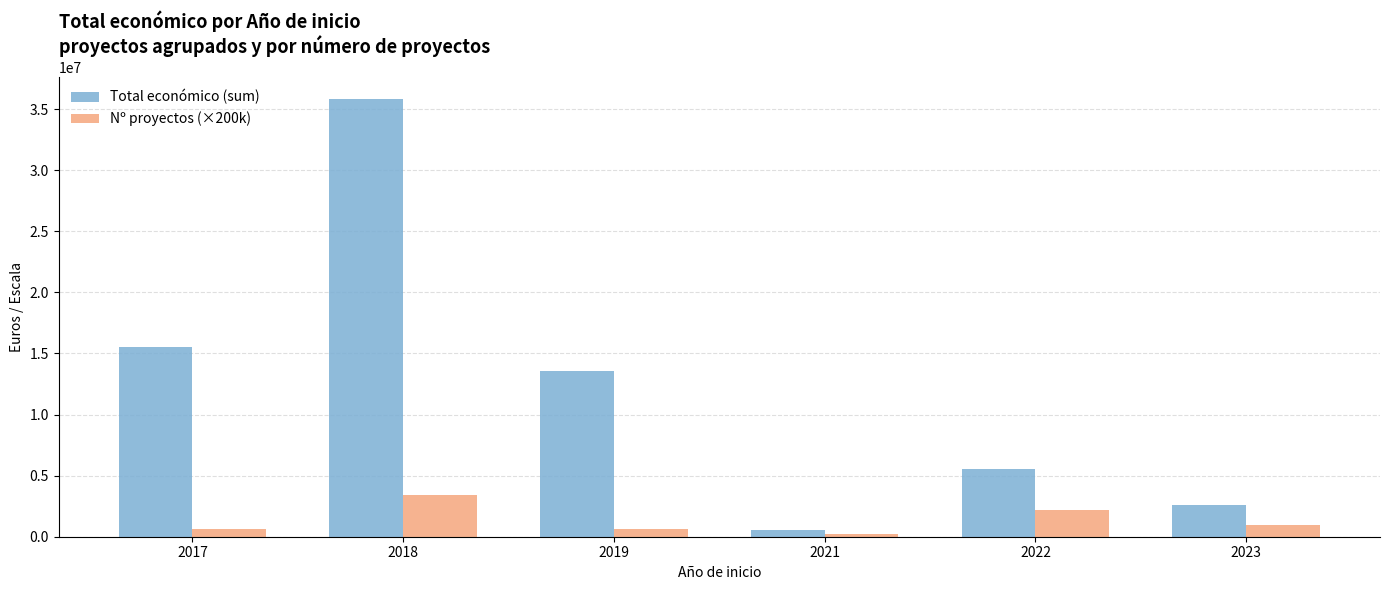

Is the value of Total económico (sum) at 2019 greater than the value of Nº proyectos (×200k) at 2017?

Yes